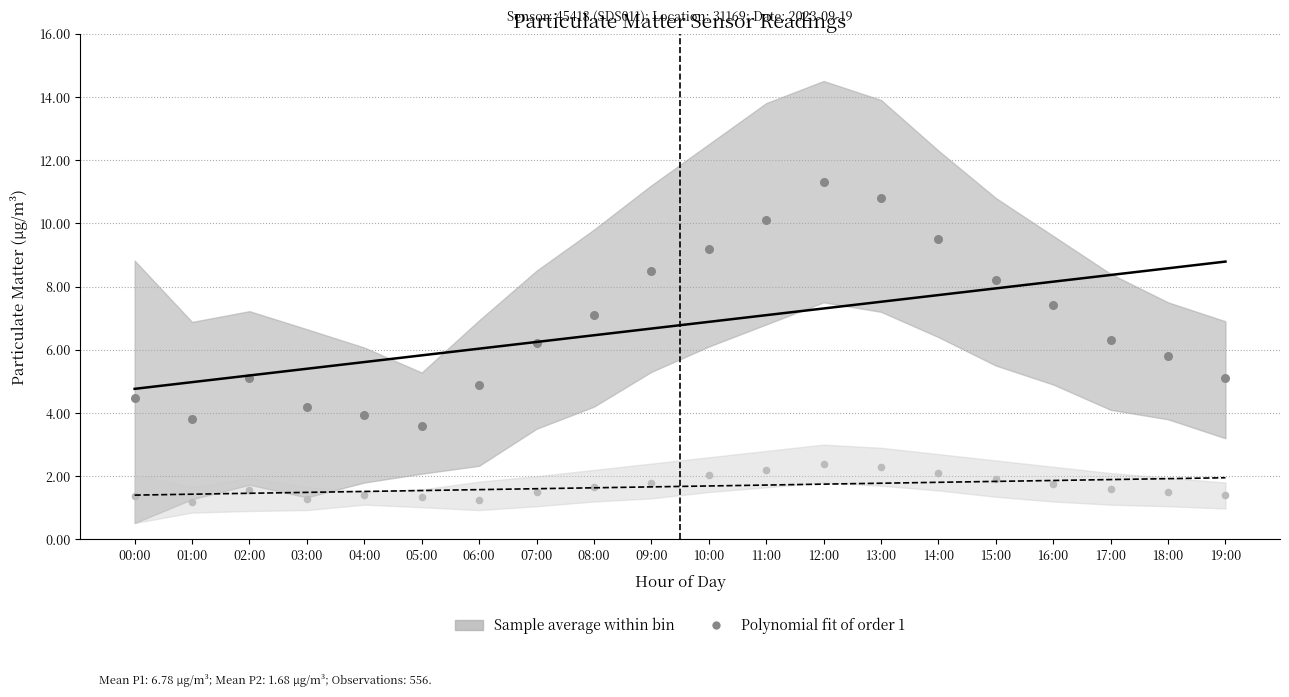

Which series reaches the maximum Y coordinate?

Polynomial fit of order 1 (P1)